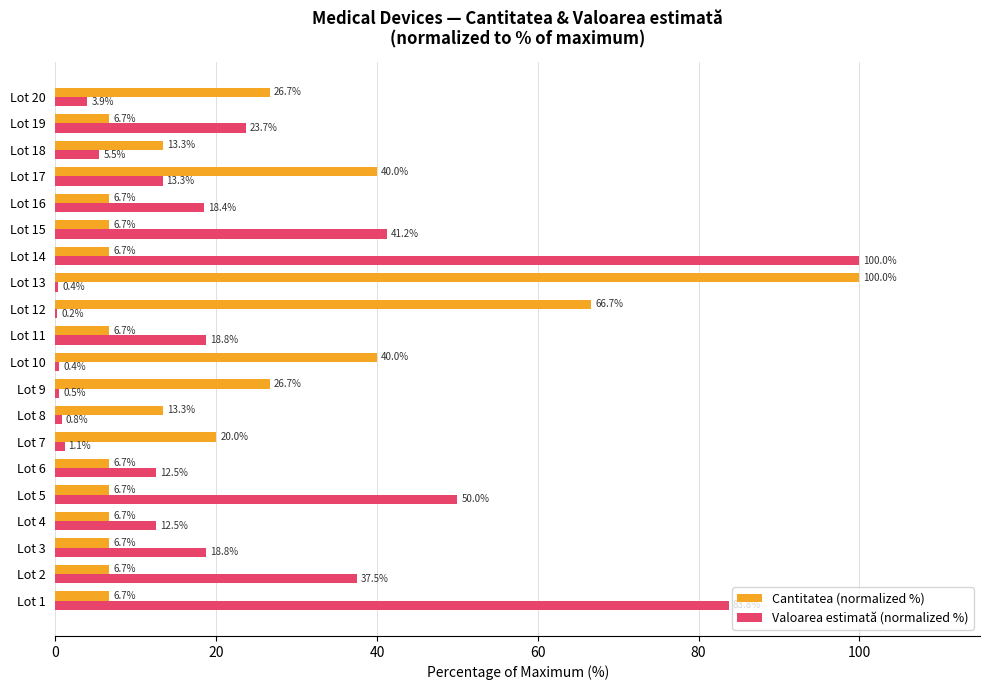

At which label is Valoarea estimată (normalized %) closest to 50?

Lot 5